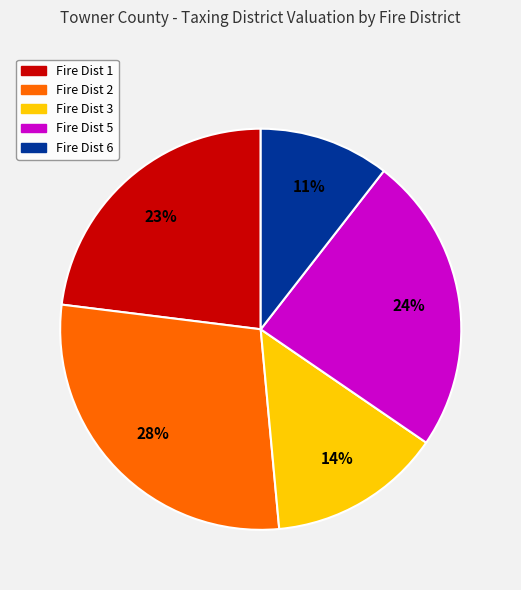

Is there any slice that represents more than half of the pie?

No